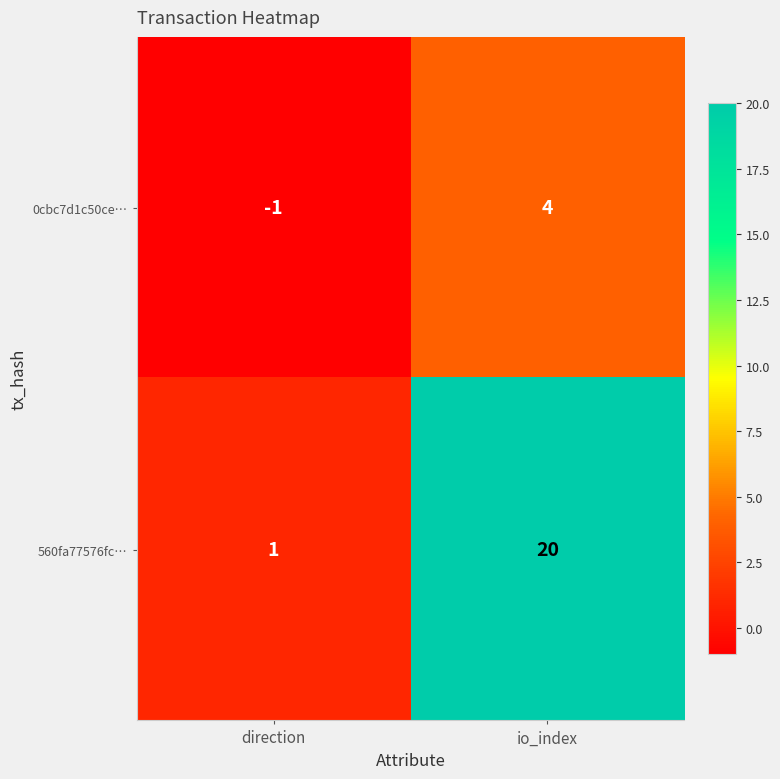

At which label is 560fa77576fc⋯ closest to 10?

direction